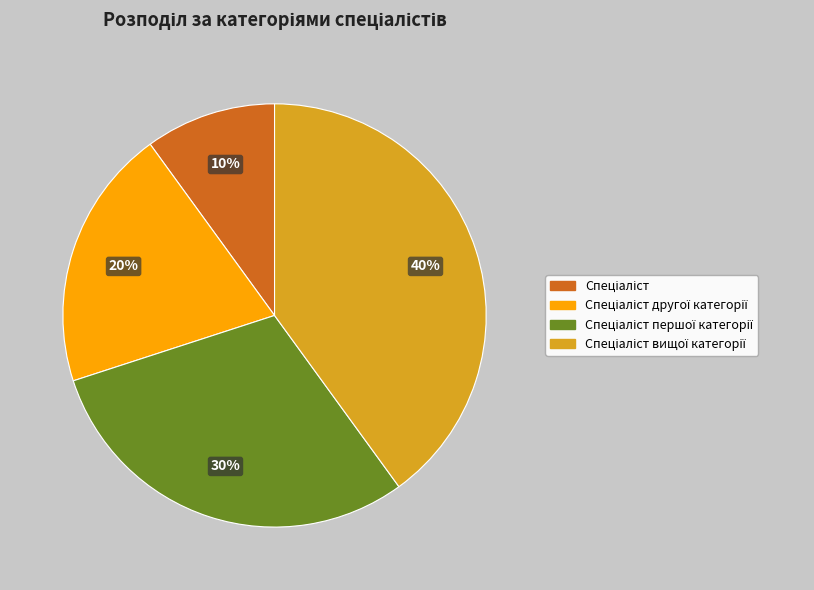

Is there any slice that represents more than half of the pie?

No